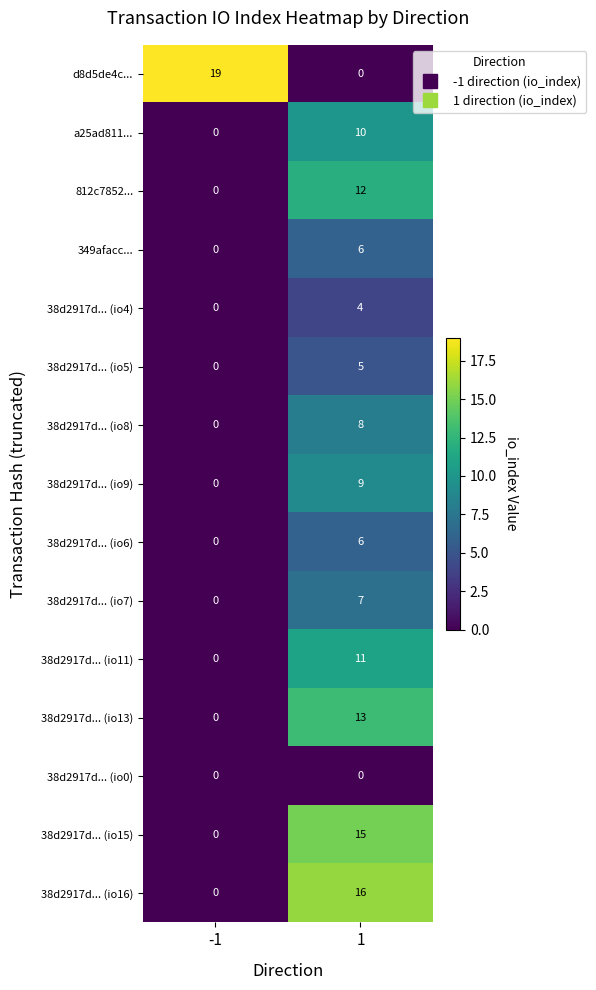

How many series are shown in this chart?

15